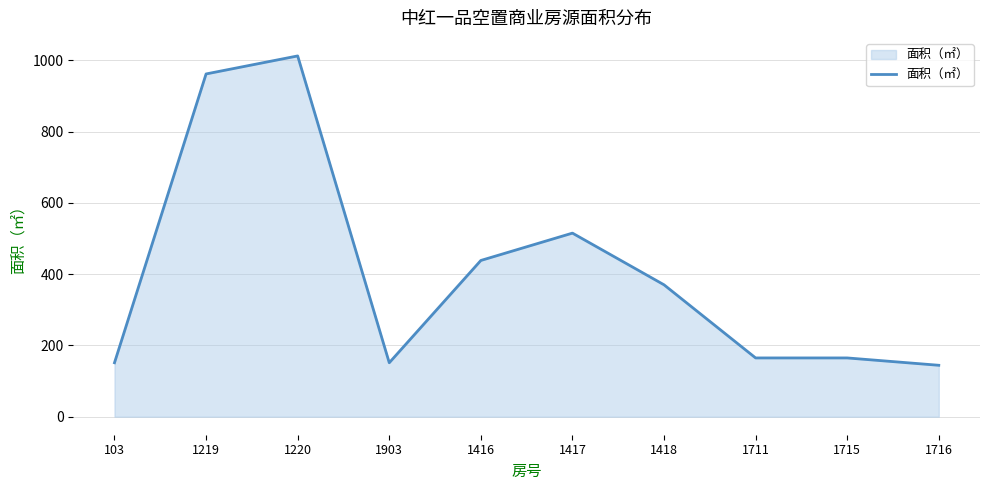

The value at 1716 is 249.3. True or false?

False